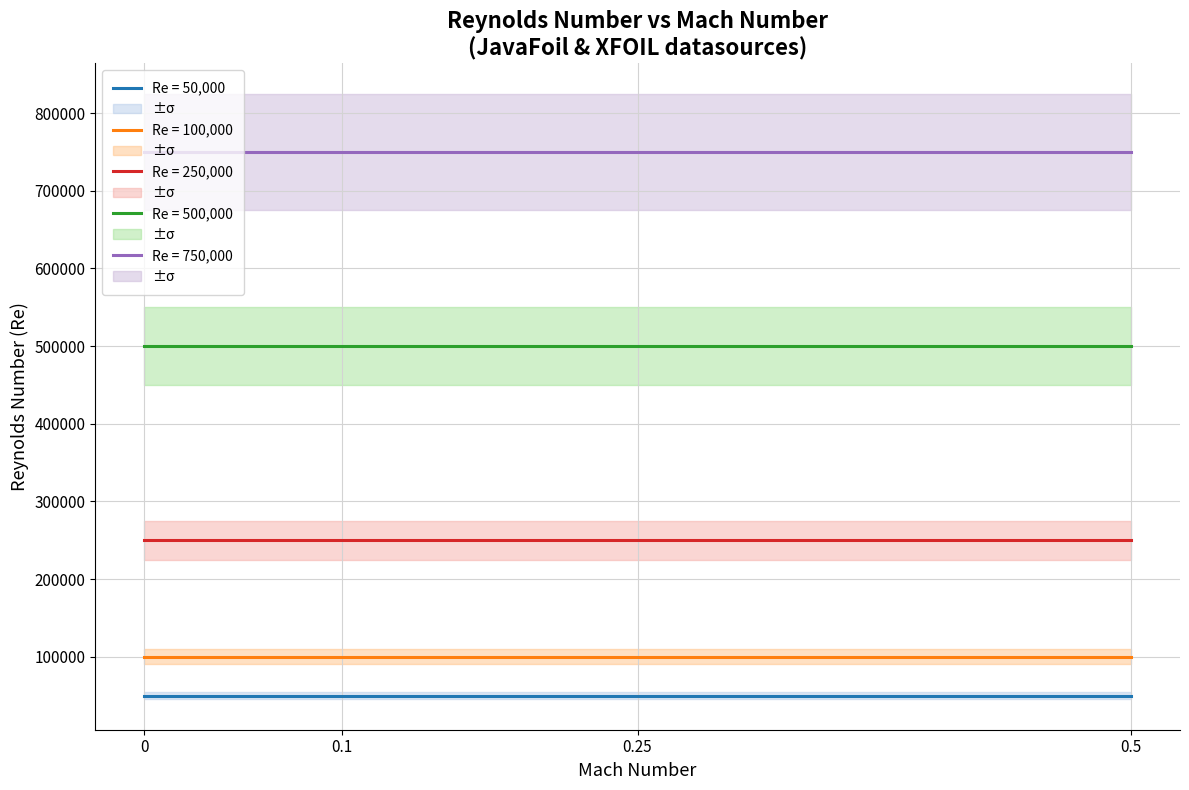

Which series has the largest total across all categories?

Re (750k)